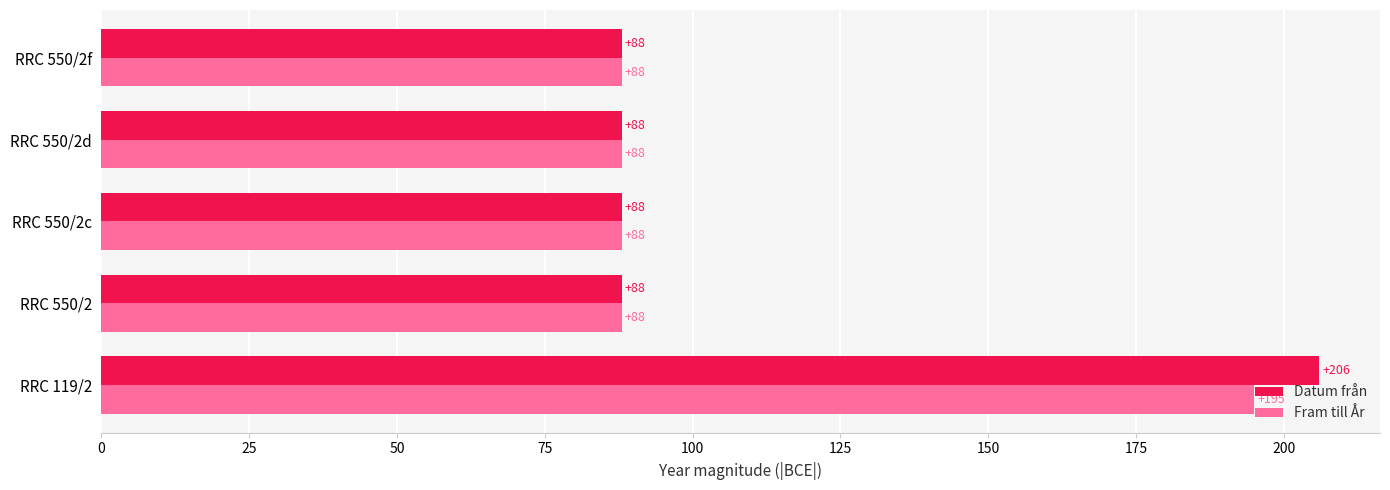

What is the difference between the maximum and minimum values in the Datum från series?

118